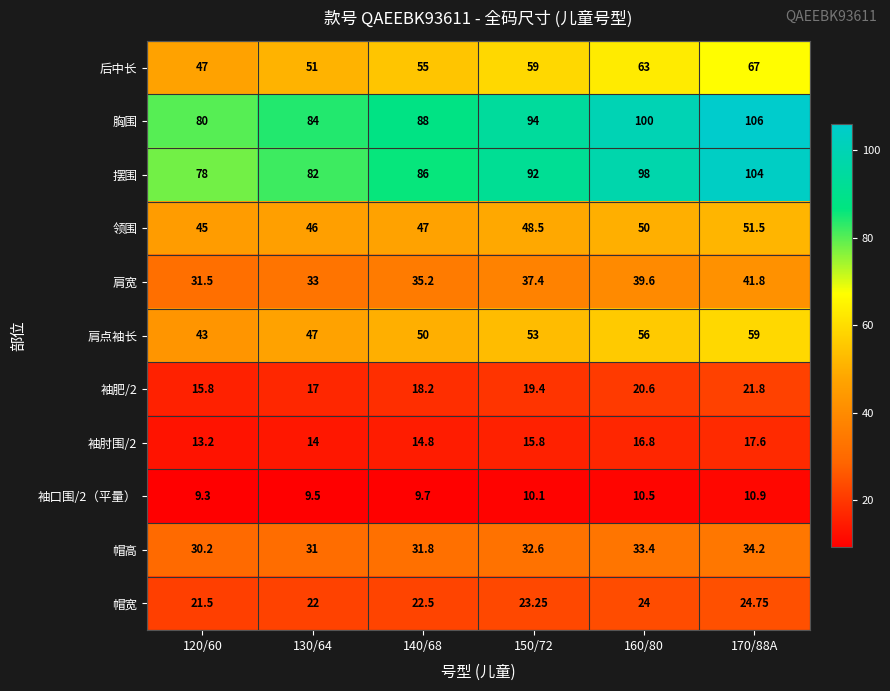

At how many categories does at least one series exceed 53?

6